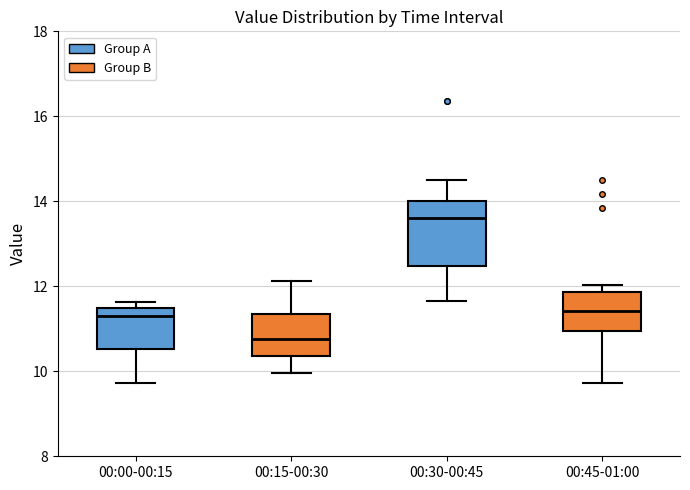

Reading left to right, read every box against the y-axis: the position of its median line, the range the box covers, and the ends of its whiskers. The values are not printed on the chart, so give them approximately, as read against the axis.

00:00-00:15: median 11.4 (just below the box's upper edge), box 10.6 to 11.4, whiskers 9.8 to 11.6
00:15-00:30: median 10.8, box 10.4 to 11.4, whiskers 10.0 to 12.2
00:30-00:45: median 13.6, box 12.4 to 14.0, whiskers 11.6 to 14.6
00:45-01:00: median 11.4, box 11.0 to 11.8, whiskers 9.8 to 12.0